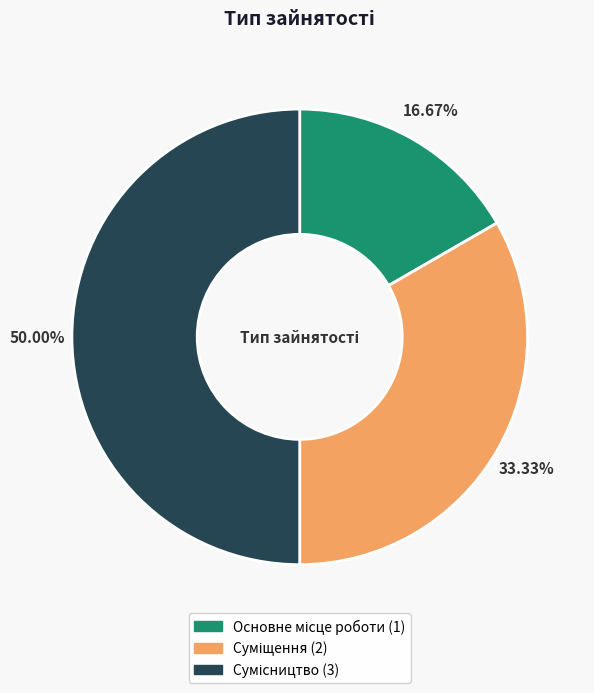

Does Сумісництво account for over 50% of the chart?

No